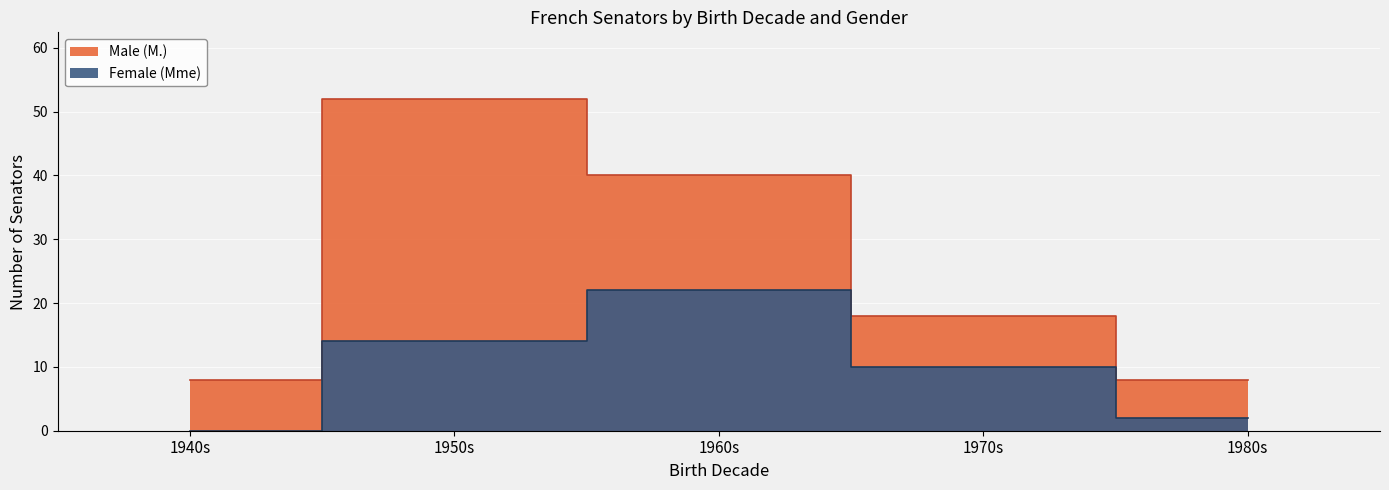

Rank the series by their average value, from highest to lowest.

Male (M.), Female (Mme)